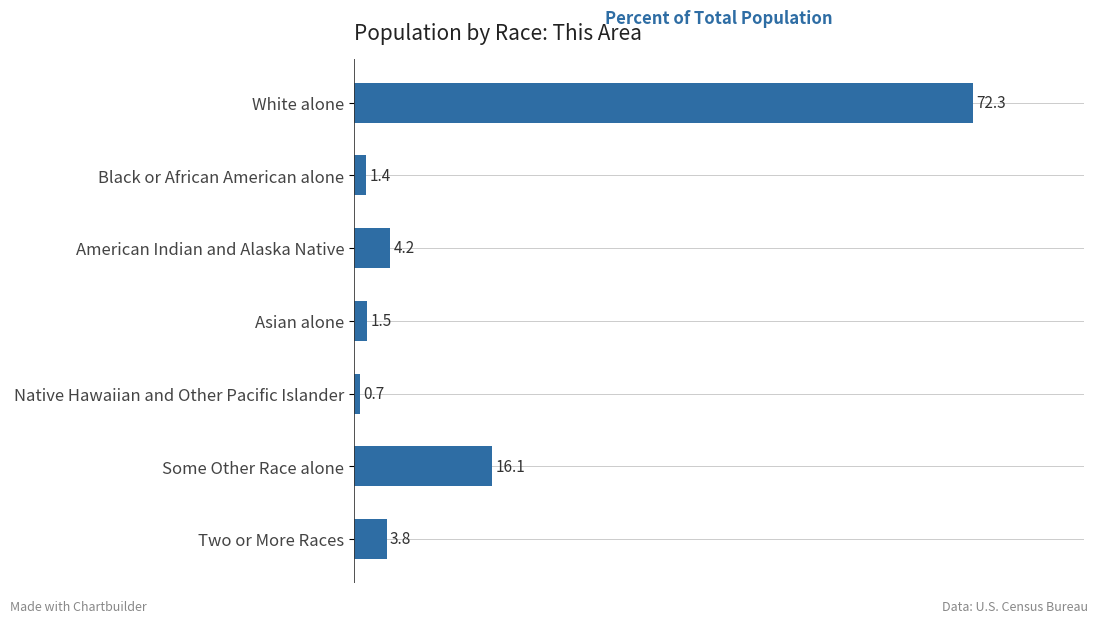

What is the label of the 5th bar from the top?

Native Hawaiian and Other Pacific Islander